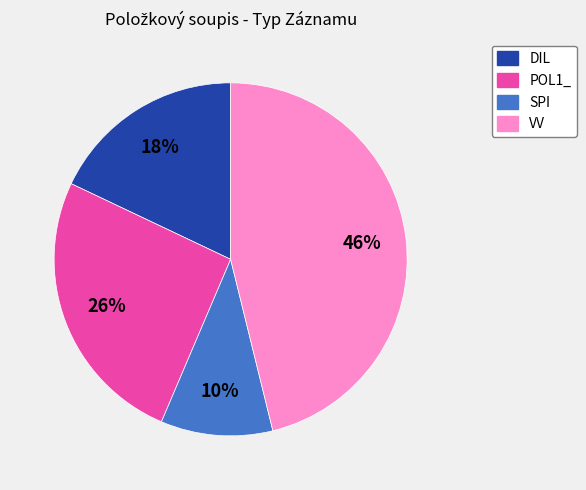

What percentage is the SPI slice, to the nearest percent?

10%